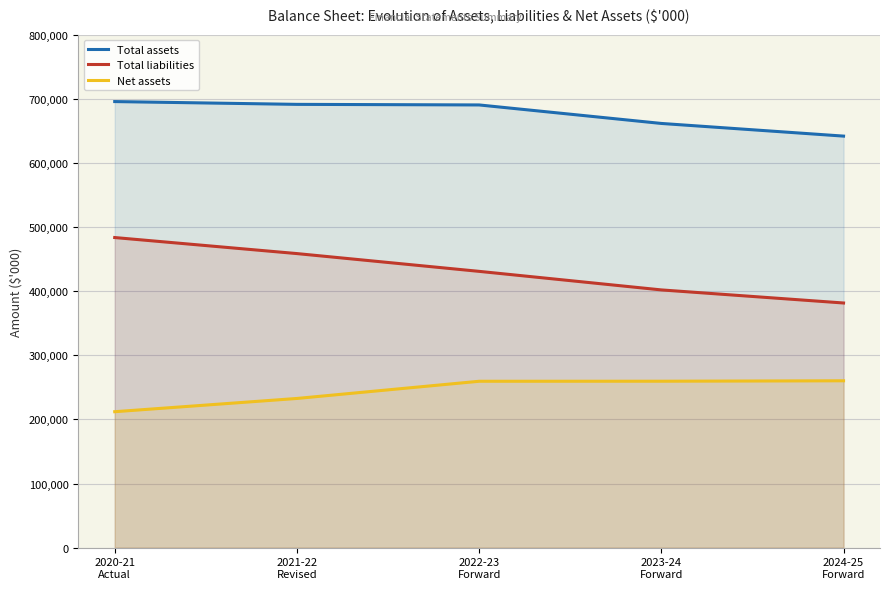

Between 2020-21
Actual and 2024-25
Forward, which series saw the biggest shift?

Total liabilities